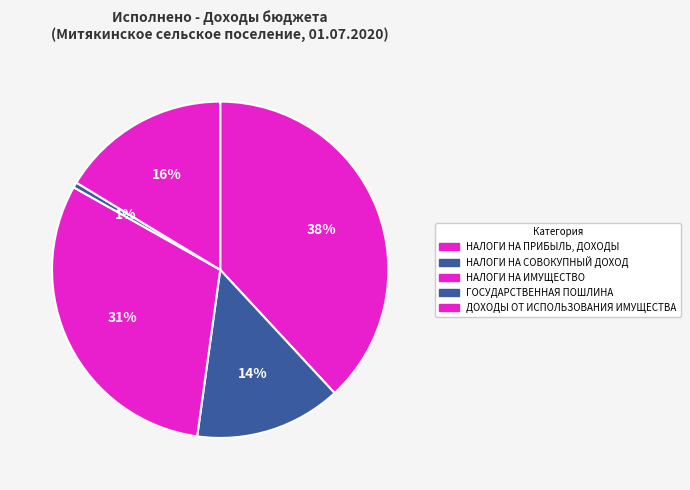

Is it true that НАЛОГИ НА ПРИБЫЛЬ, ДОХОДЫ is 31% of the pie?

False